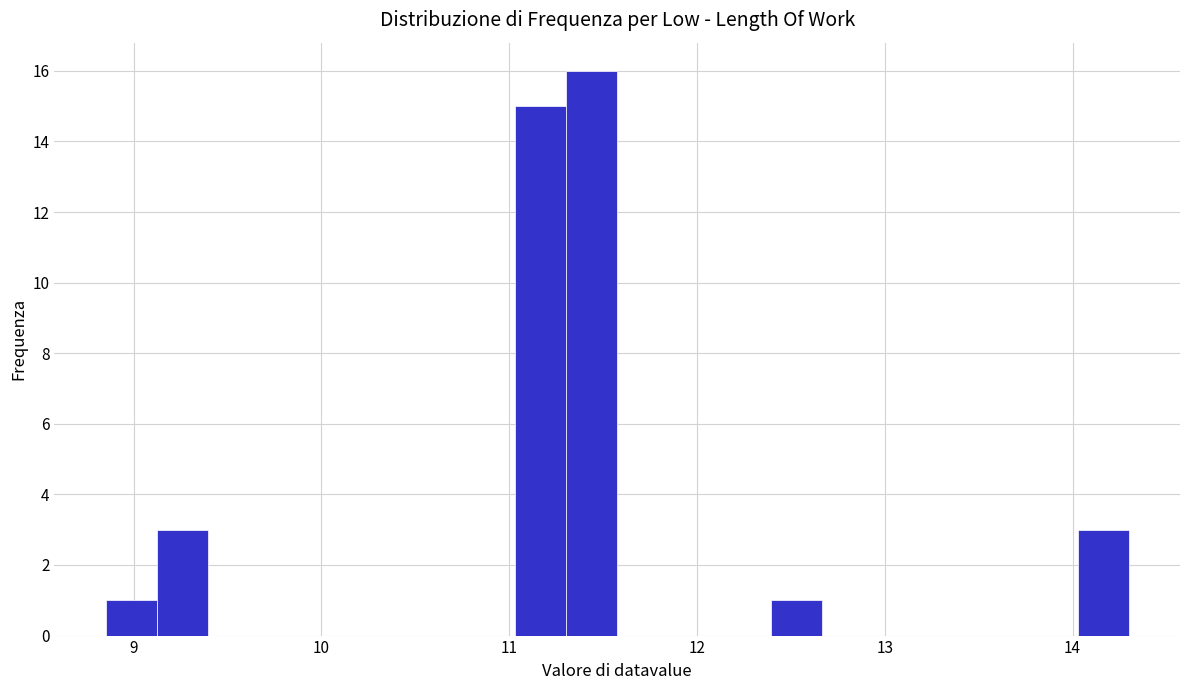

Read against the x-axis, roughly where is the centre of the tallest bar?

11.4